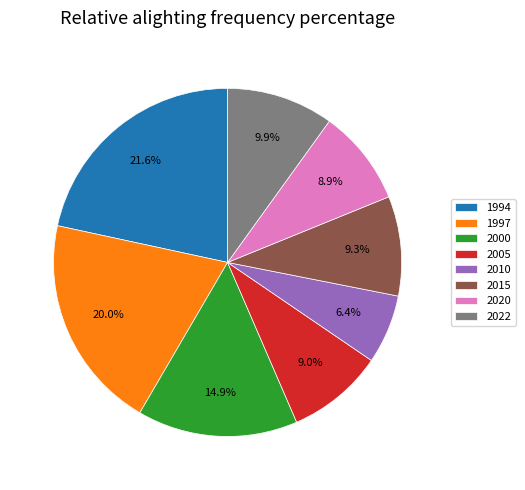

What is the smallest slice in the pie chart?

2010